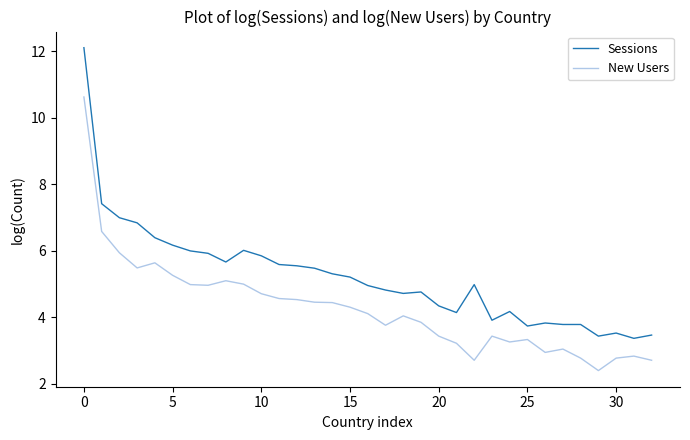

What is the sum of all Sessions values?

172.2